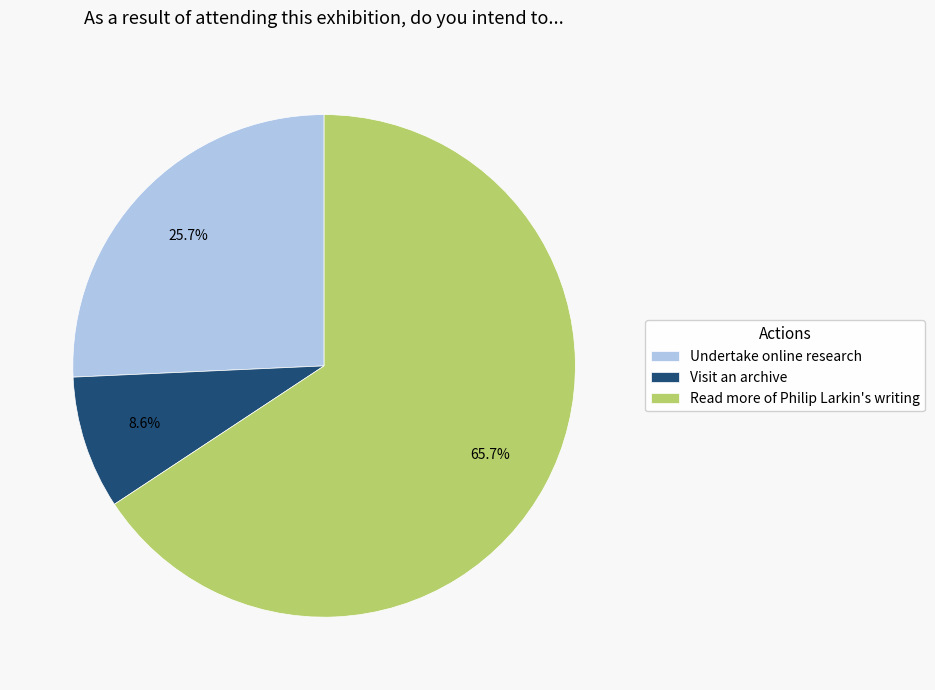

Count the number of slices in the pie.

3